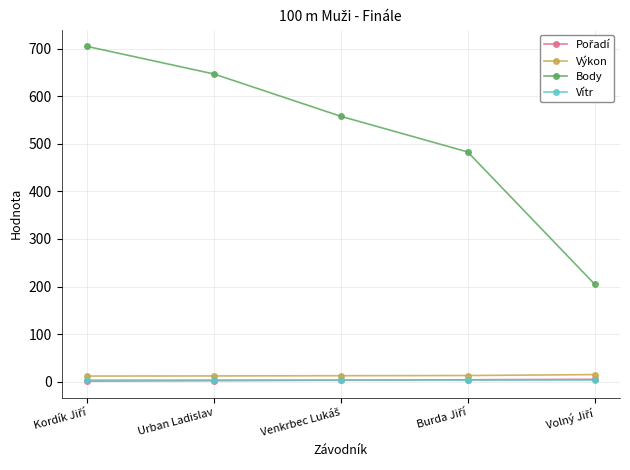

Which series has the largest range (max minus min)?

Body